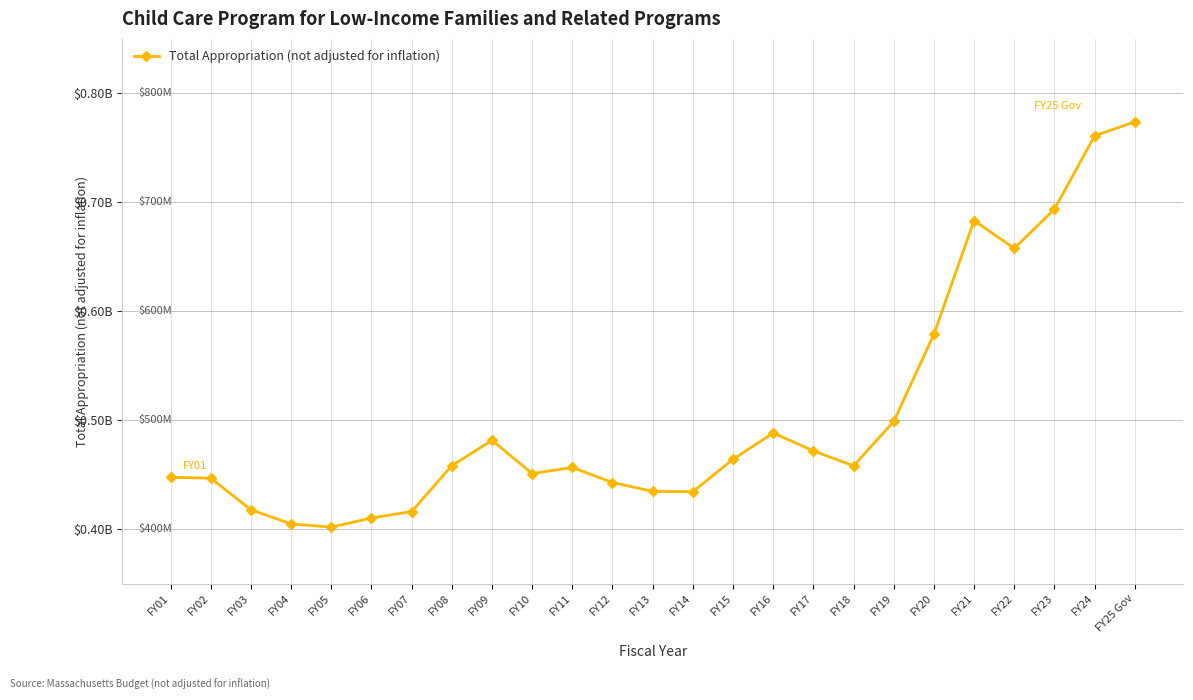

True or false: the data has more than 1 interior local peaks.

True